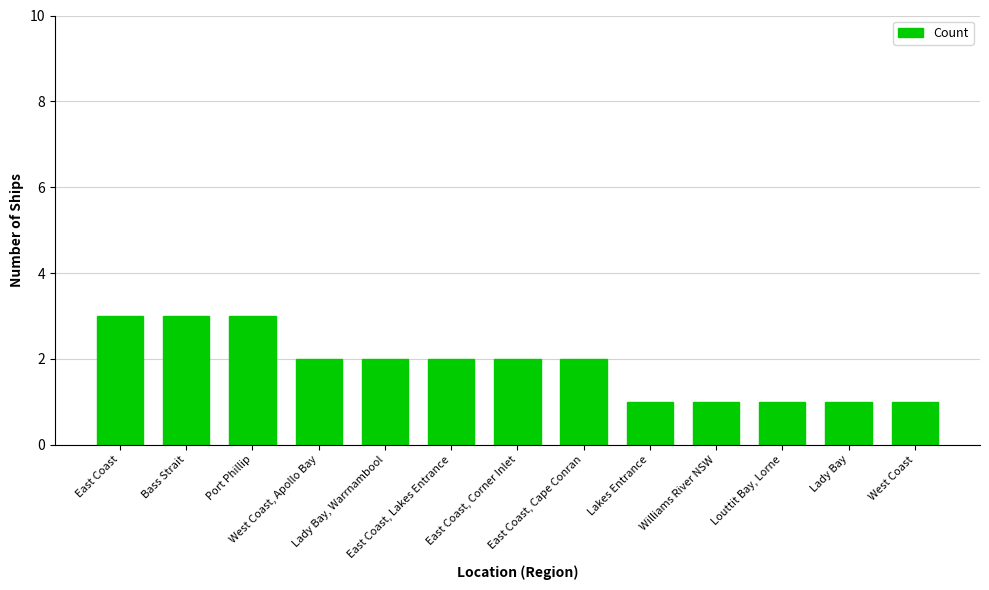

What position from the right is East Coast, Lakes Entrance?

8